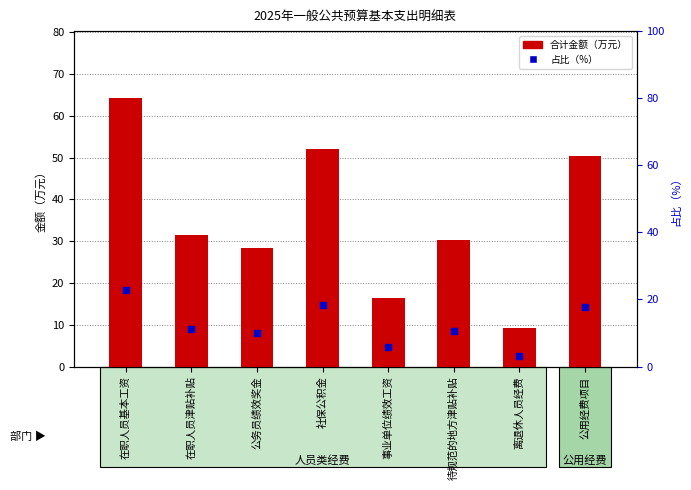

At which category is the sum across all series the highest?

在职人员基本工资